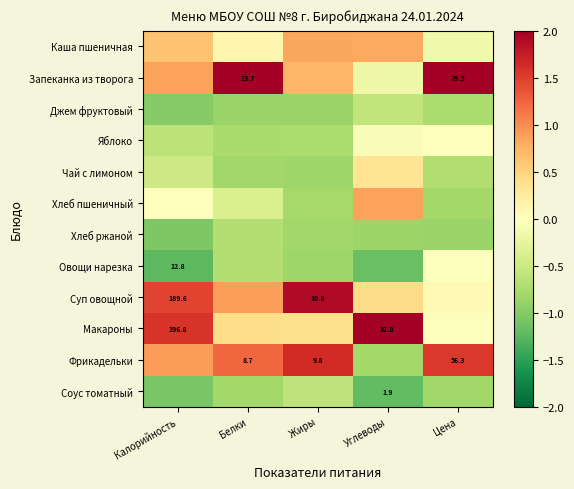

What is the difference between the second highest and minimum values in the Фрикадельки series?

2.3